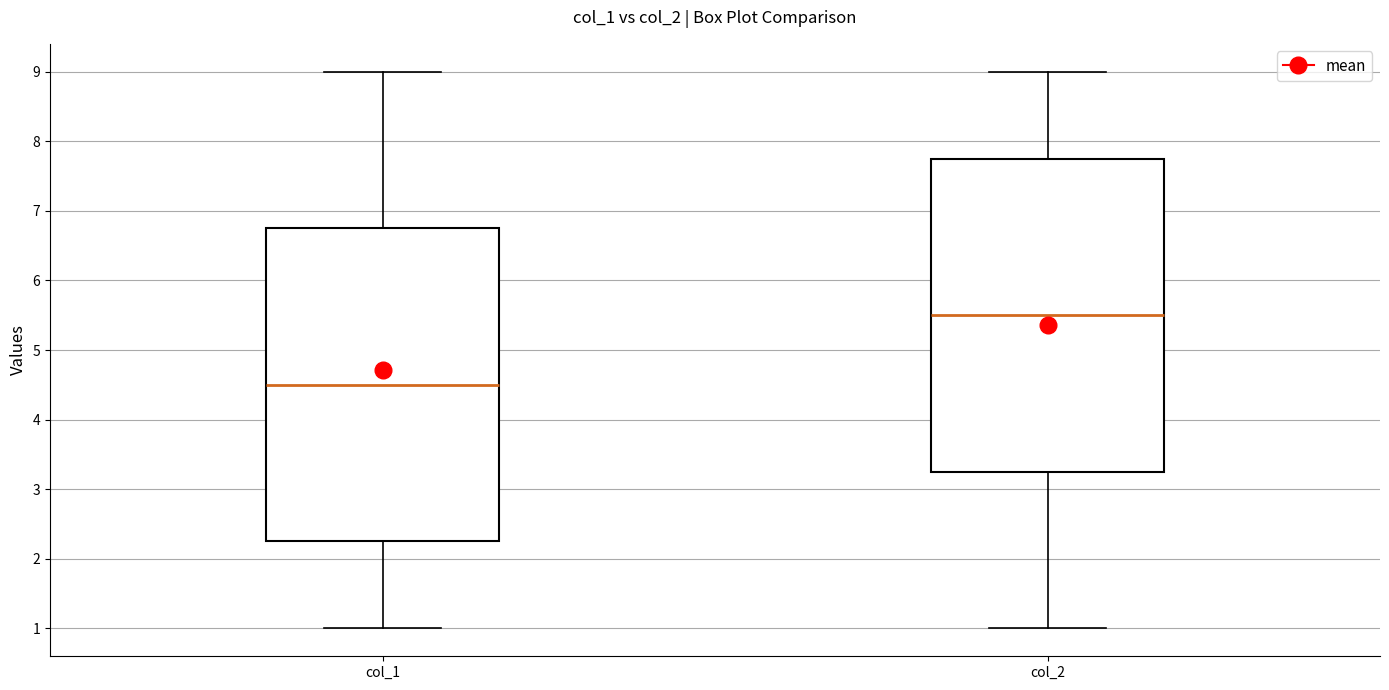

Reading left to right, read every box against the y-axis: the position of its median line, the range the box covers, and the ends of its whiskers. The values are not printed on the chart, so give them approximately, as read against the axis.

col_1: median 4.5, box 2.3 to 6.8, whiskers 1.0 to 9.0
col_2: median 5.5, box 3.3 to 7.8, whiskers 1.0 to 9.0